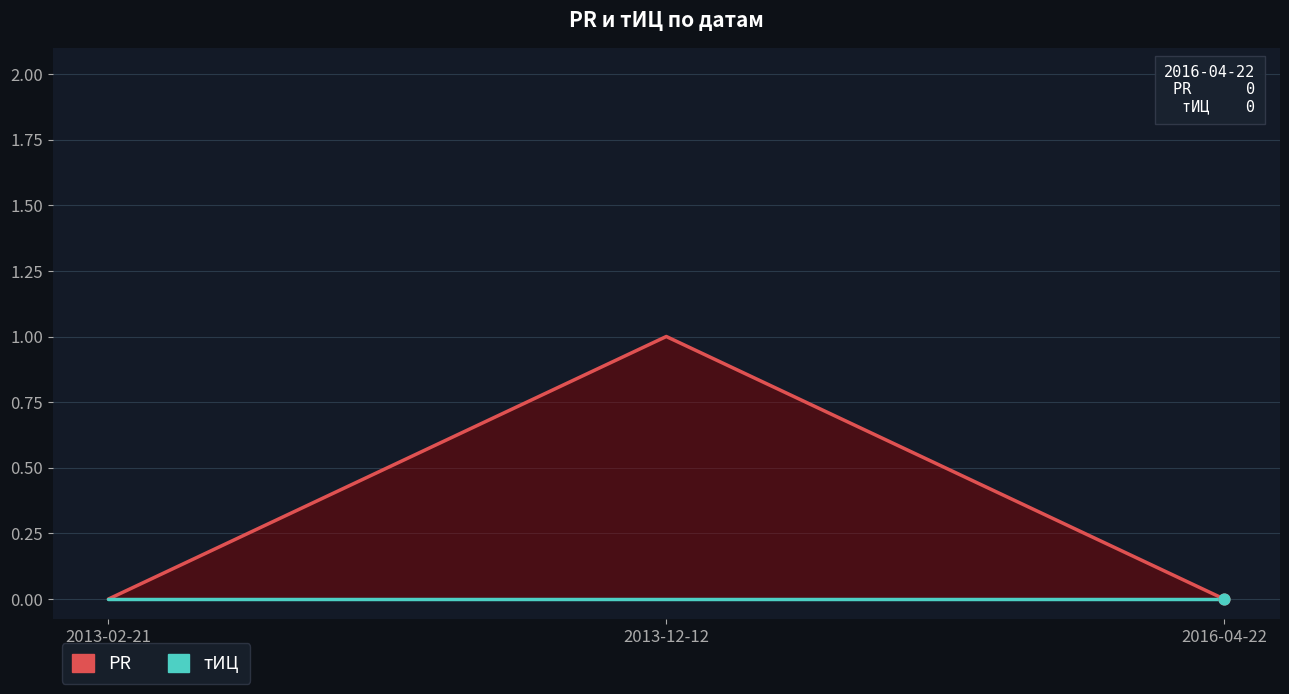

Which series reaches the maximum Y coordinate?

PR